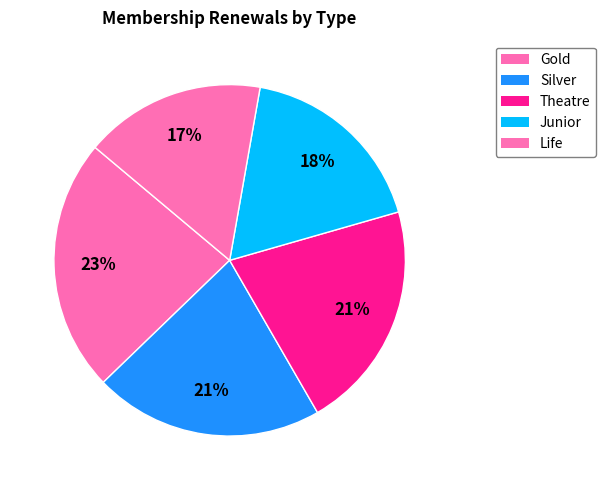

Rank the categories by value from highest to lowest.

Gold, Silver, Theatre, Junior, Life